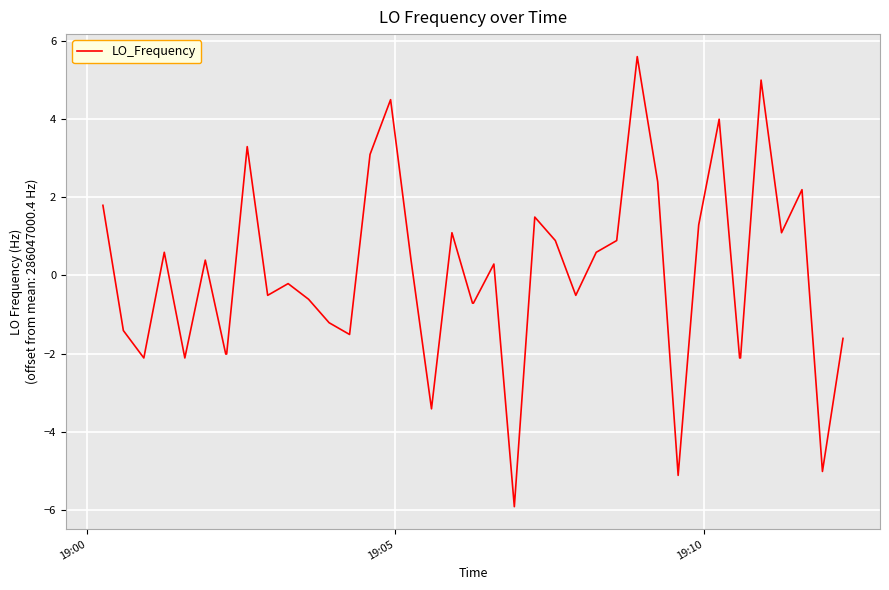

What is the greatest value displayed?

5.6